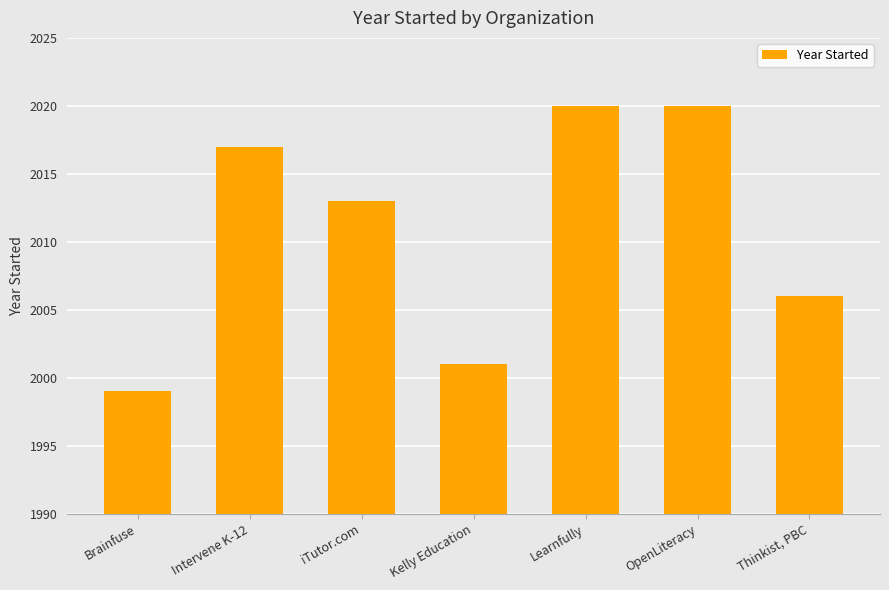

Reading left to right, what are all the values shown in this chart?

Brainfuse=1999	Intervene K-12=2017	iTutor.com=2013	Kelly Education=2001	Learnfully=2020	OpenLiteracy=2020	Thinkist, PBC=2006